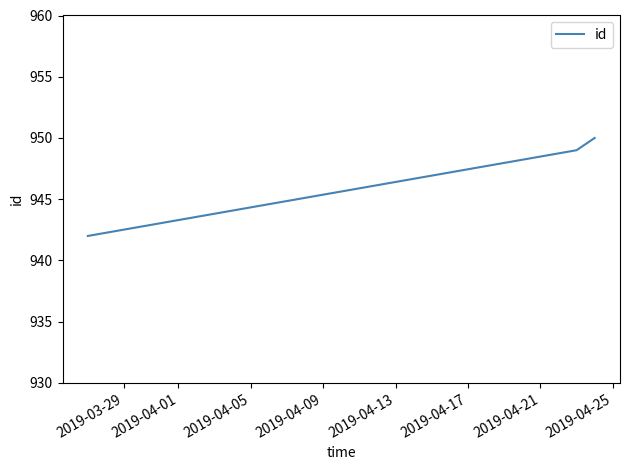

How many data points are less than 949?

1